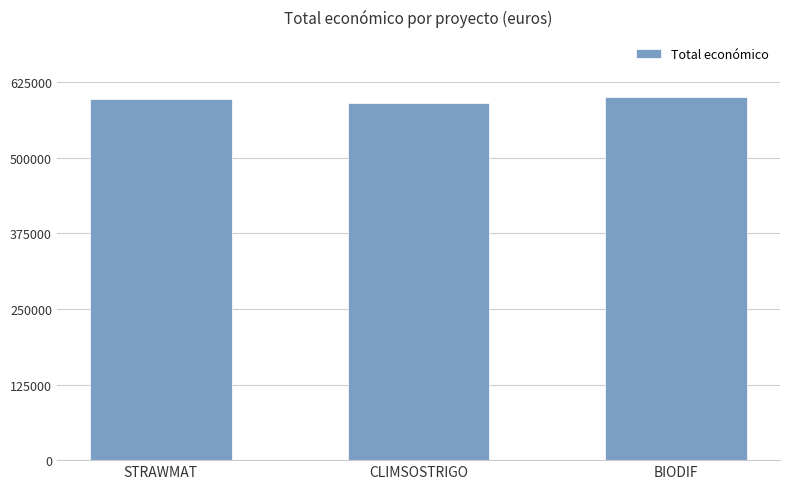

Count the number of data series in this chart.

1